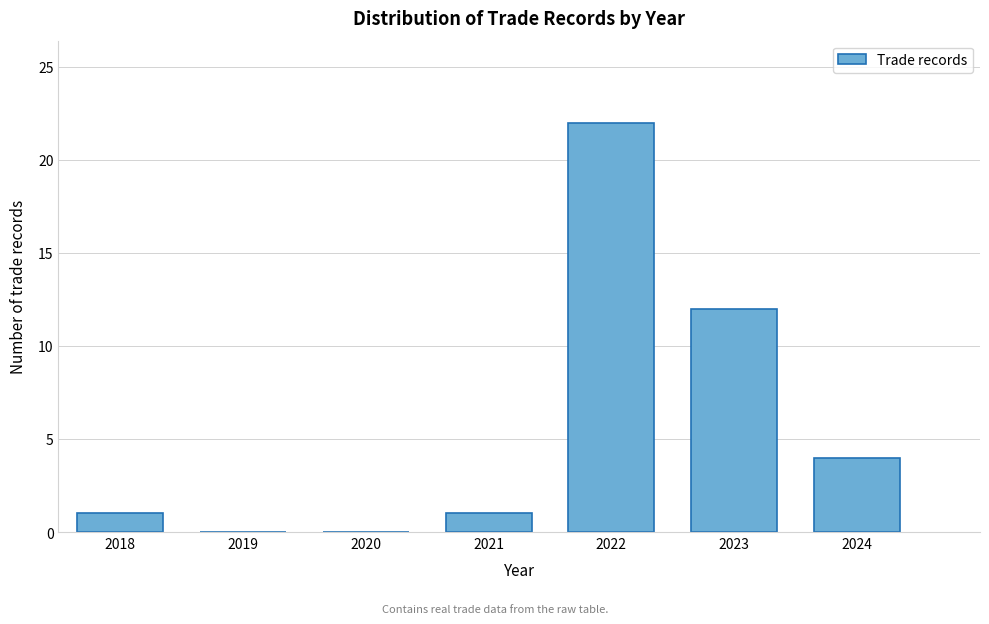

Reading left to right, what are all the values shown in this chart?

2018=1	2019=0	2020=0	2021=1	2022=22	2023=12	2024=4